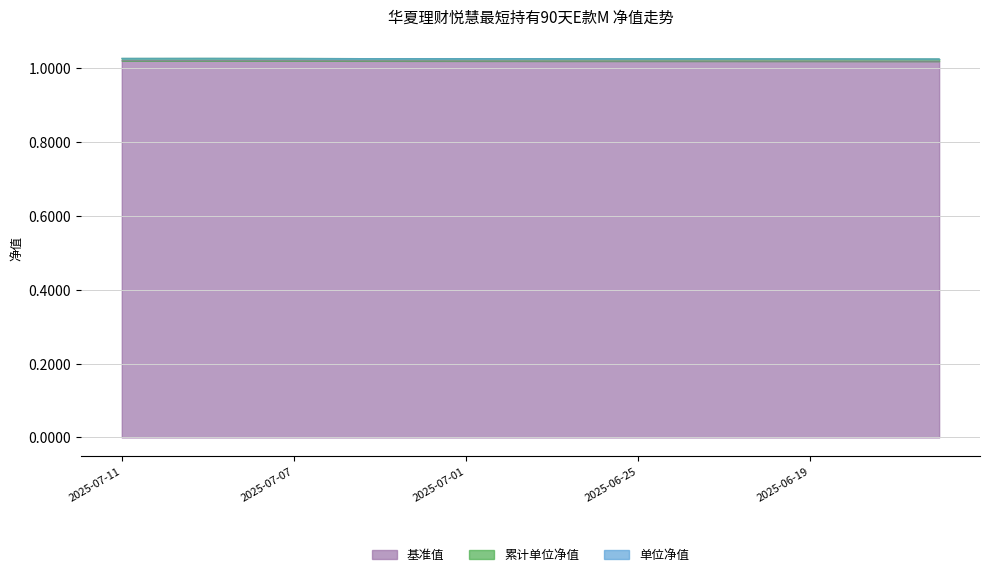

How many lines are shown in the chart?

3